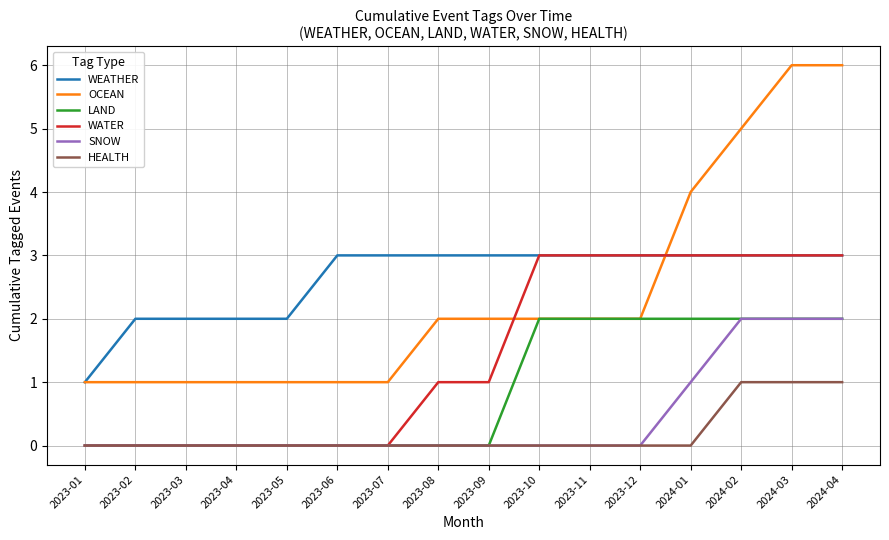

Between 2023-01 and 2023-11, which series saw the biggest shift?

WATER